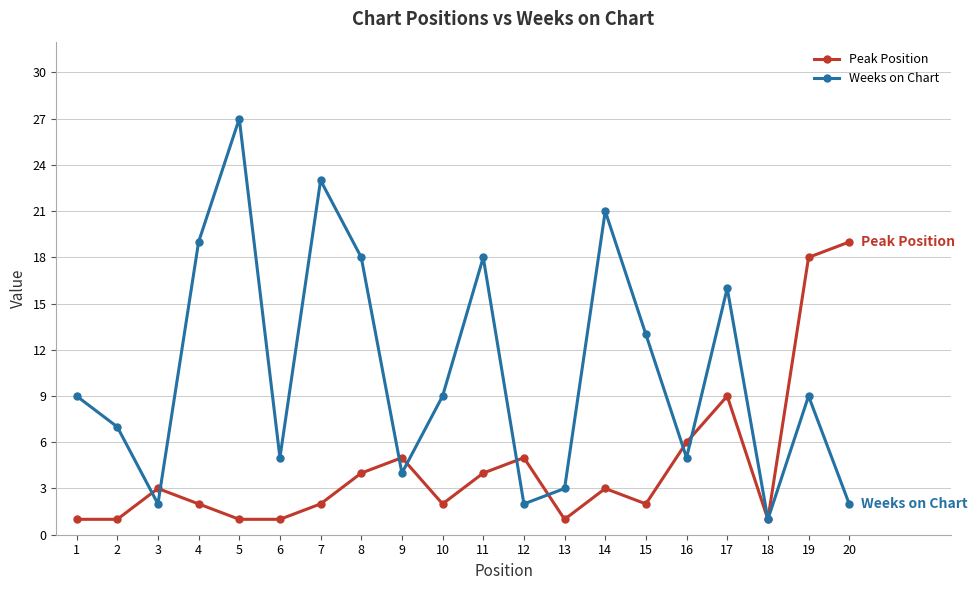

Which category has the highest value in the Weeks on Chart series?

5